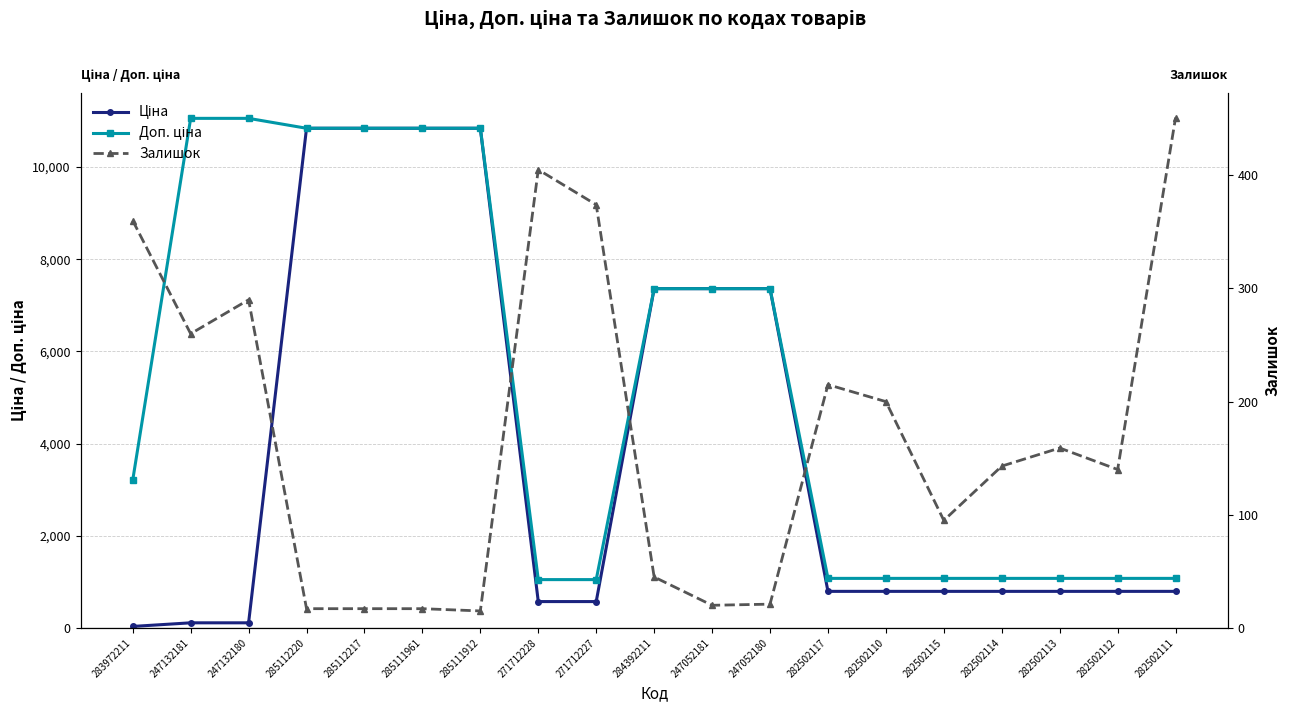

Read the Ціна value at 285111961.

10840.1